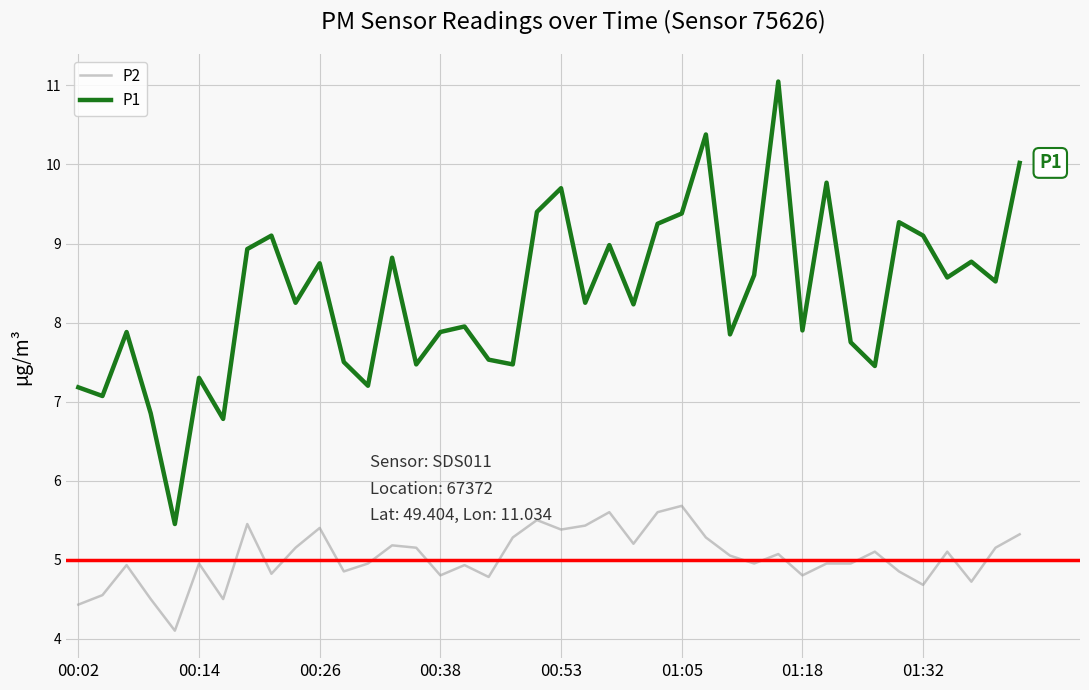

True or false: P1 and P2 cross at least once.

False